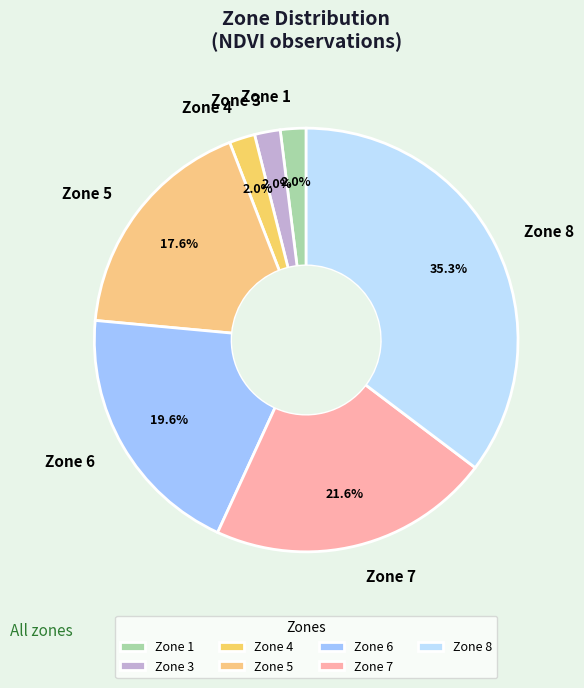

To the nearest percent, what is the combined percentage of Zone 6 and Zone 8?

55%